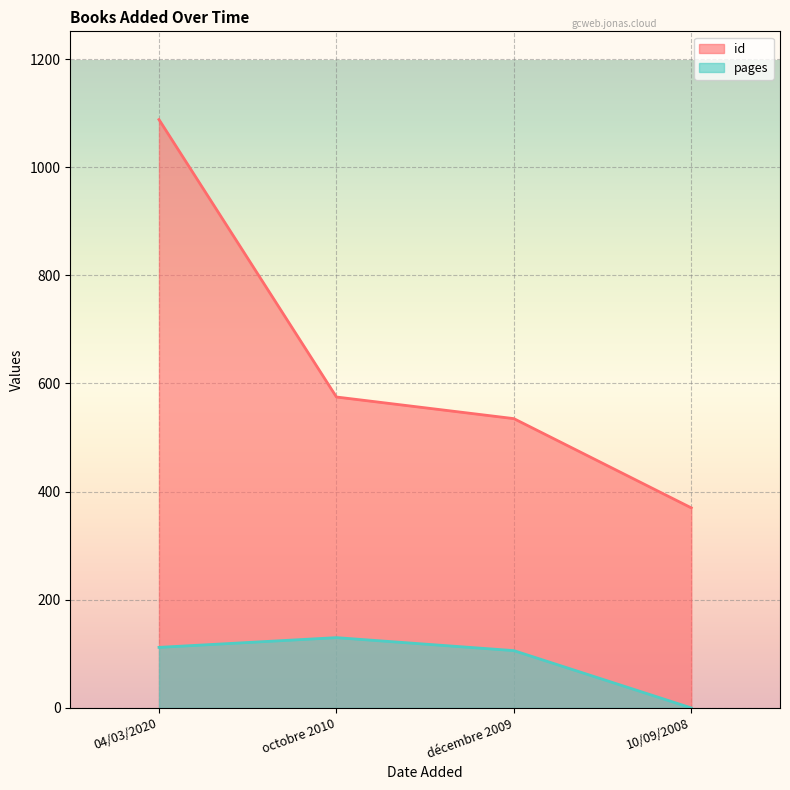

Where is id nearest to the value 729?

octobre 2010